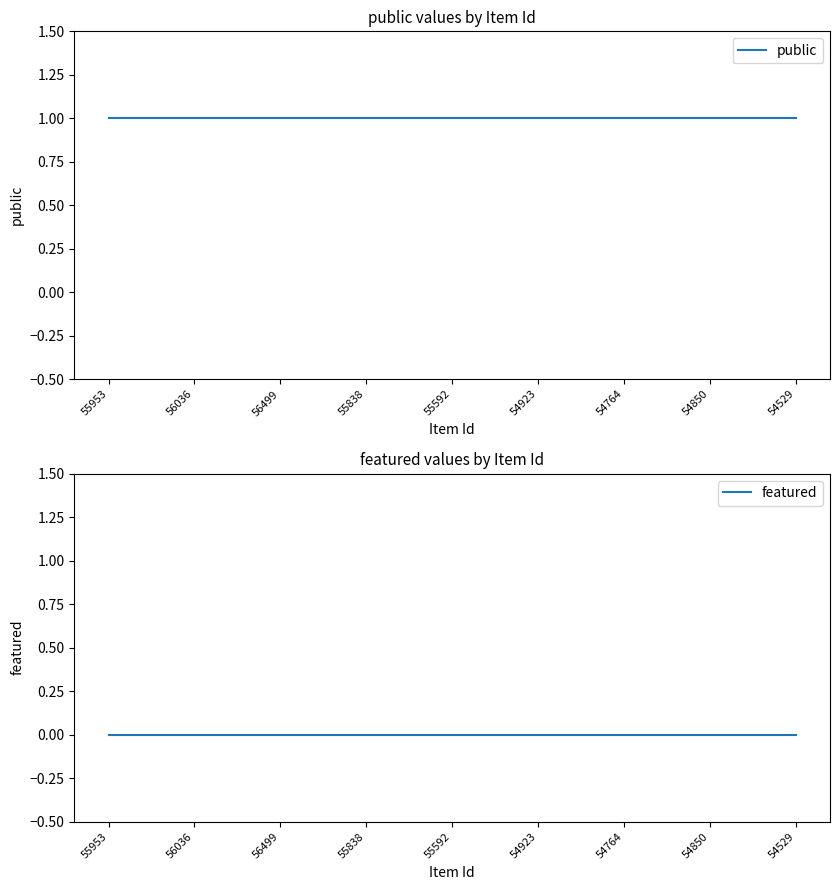

Reading right to left, extract all data points from this chart.

public: 54529=1	54850=1	54764=1	54923=1	55592=1	55838=1	56499=1	56036=1	55953=1
featured: 54529=0	54850=0	54764=0	54923=0	55592=0	55838=0	56499=0	56036=0	55953=0